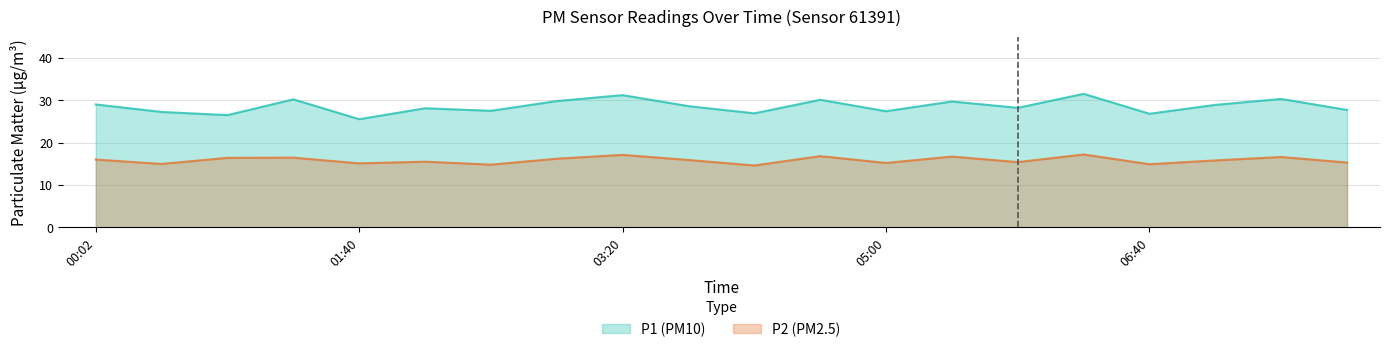

Which series has the largest total across all categories?

P1 (PM10)